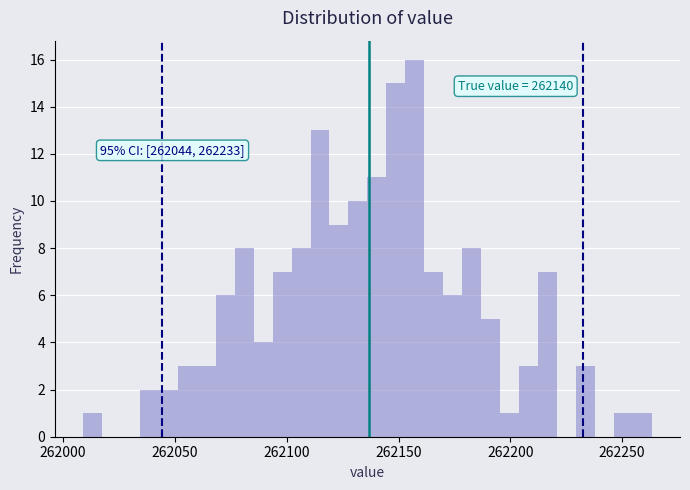

Read against the x-axis, roughly where is the centre of the tallest bar?

262155